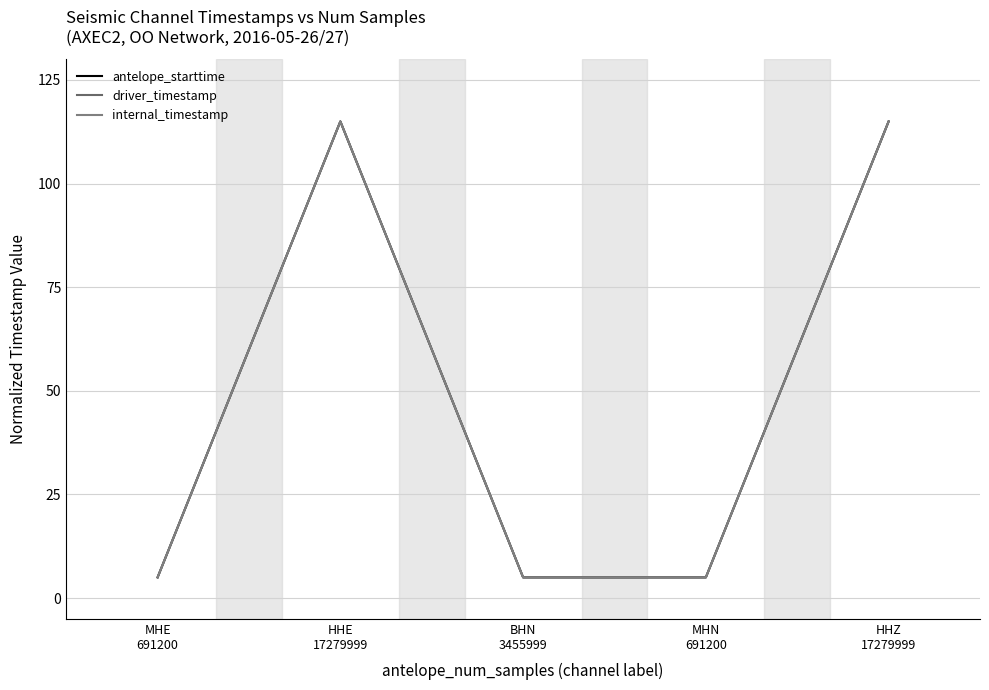

How many lines are shown in the chart?

3